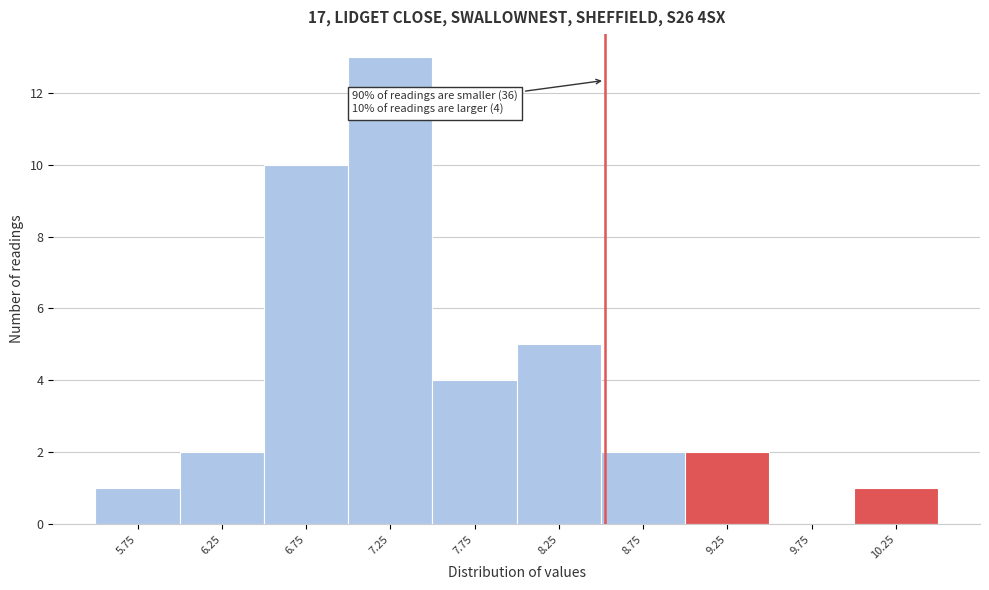

Which range on the x-axis has the tallest bar?

7.0 to 7.5